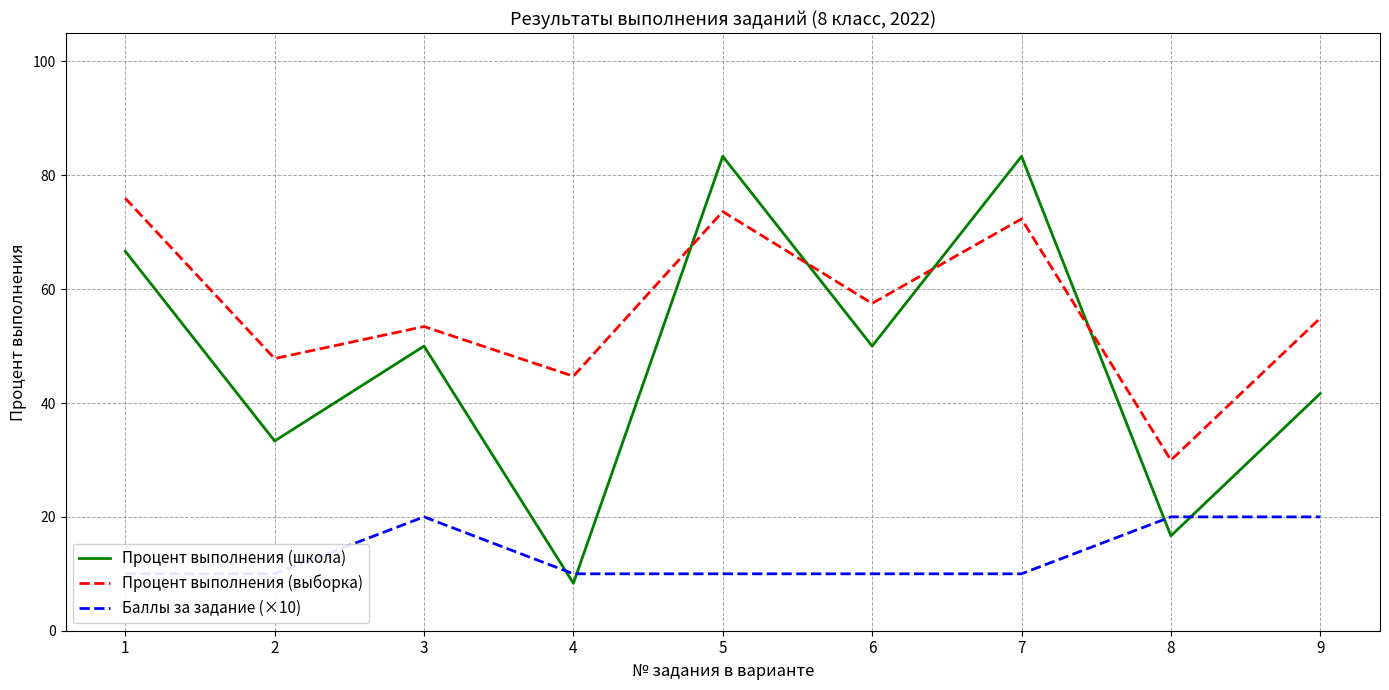

Between 1 and 7, which is larger?

7